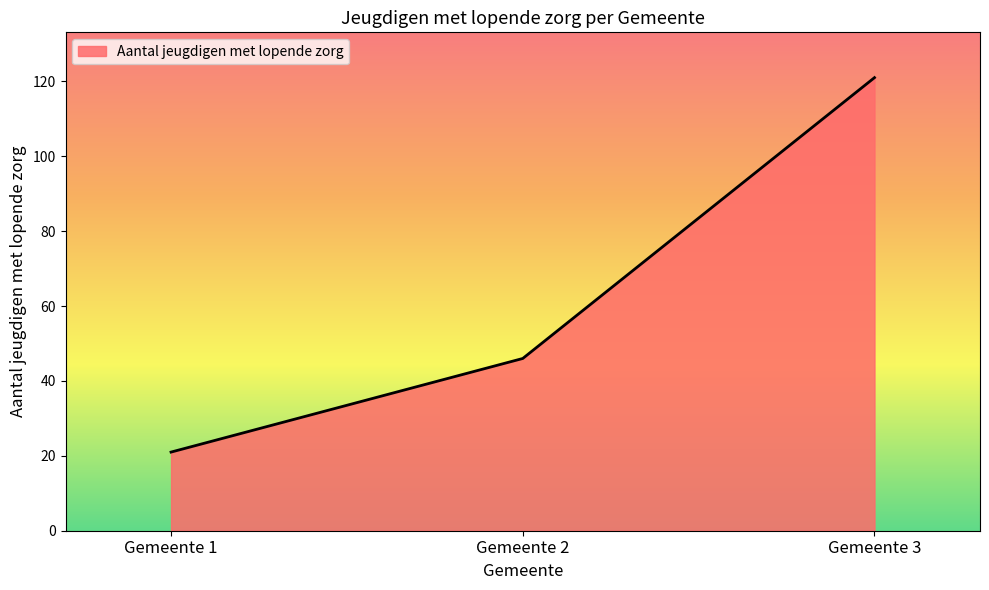

What is the difference between the maximum and second lowest values?

75